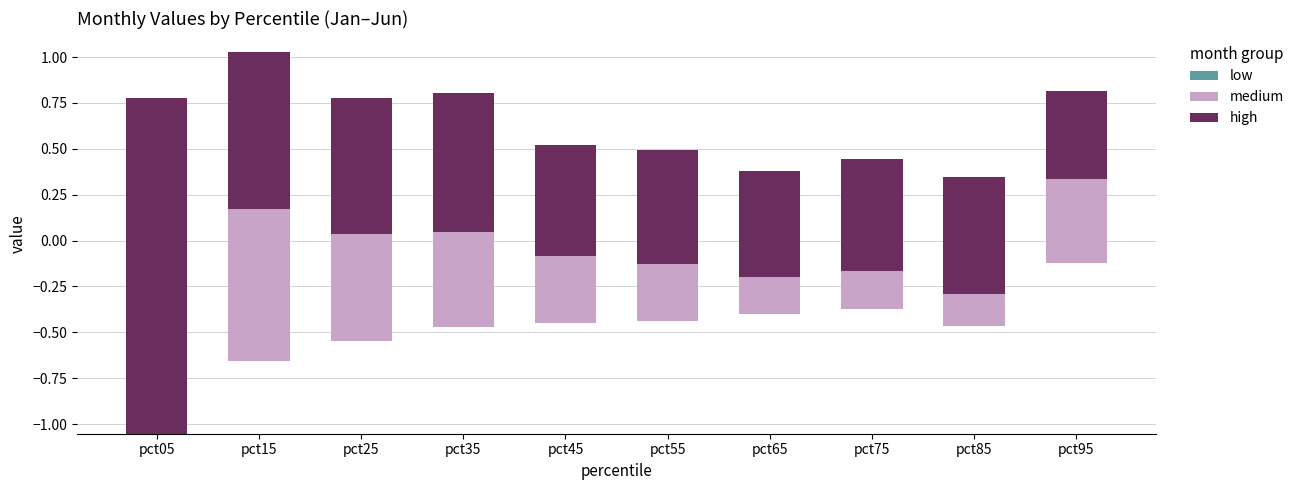

Which series changed the most between pct35 and pct65?

medium